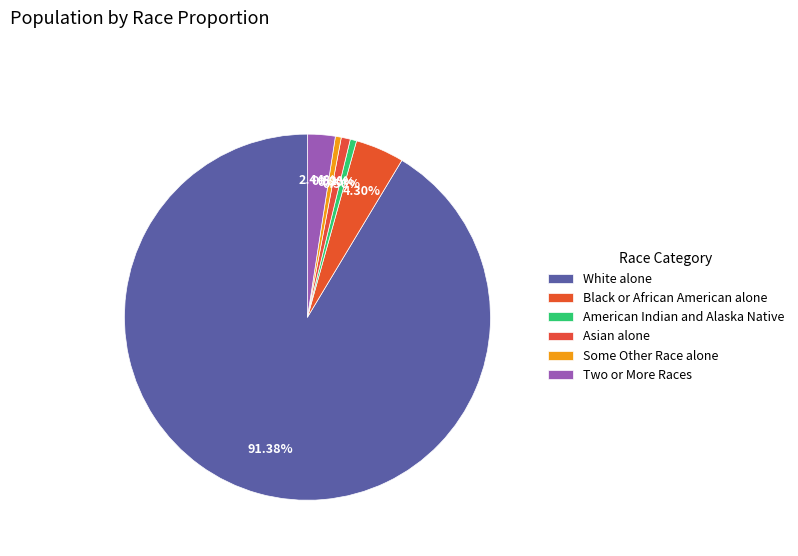

What is the smallest slice in the pie chart?

Some Other Race alone